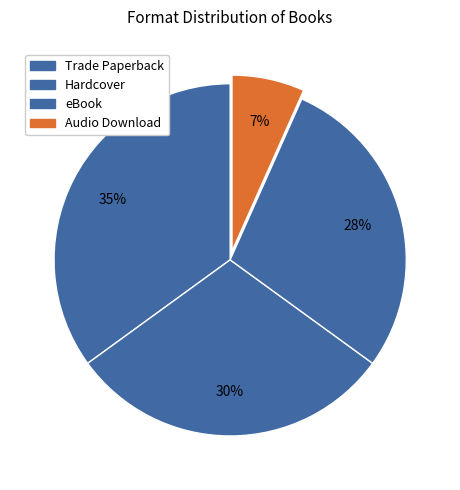

Does Trade Paperback represent more than half of the total?

No